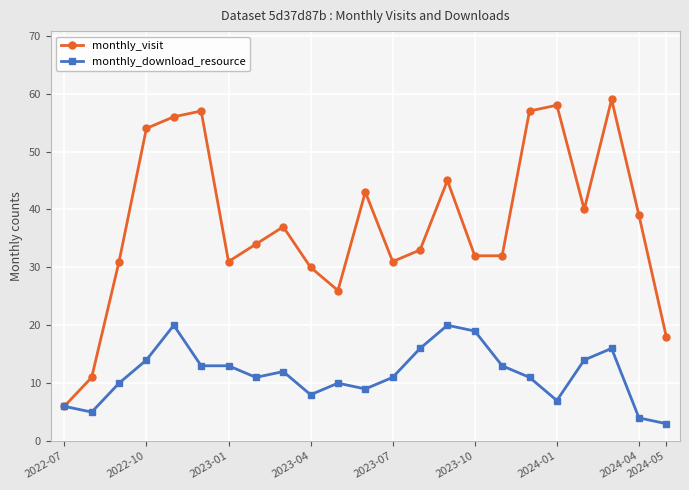

List the series in order of their overall mean, highest first.

monthly_visit, monthly_download_resource